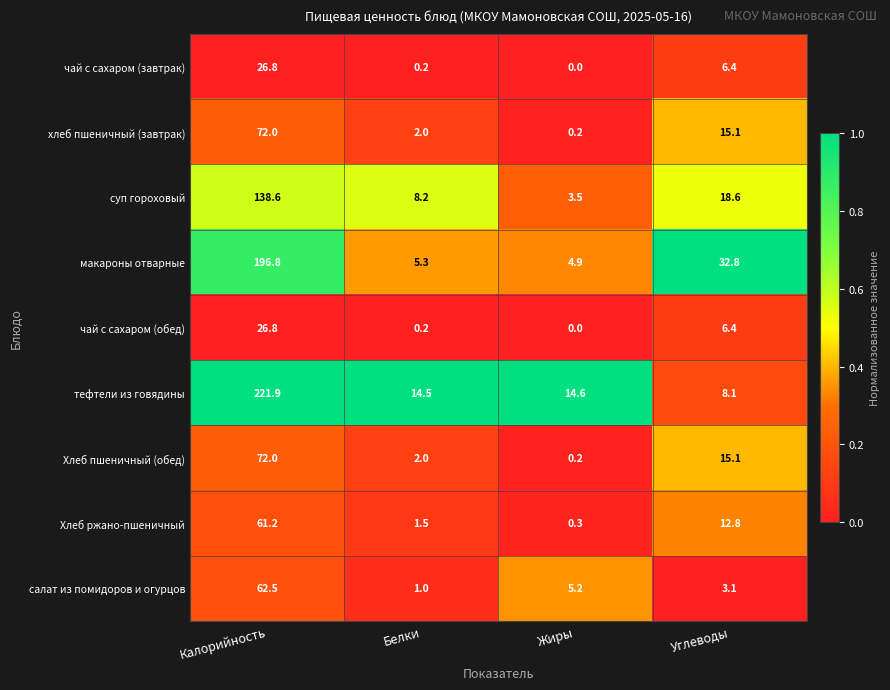

Which series has the largest total across all categories?

тефтели из говядины